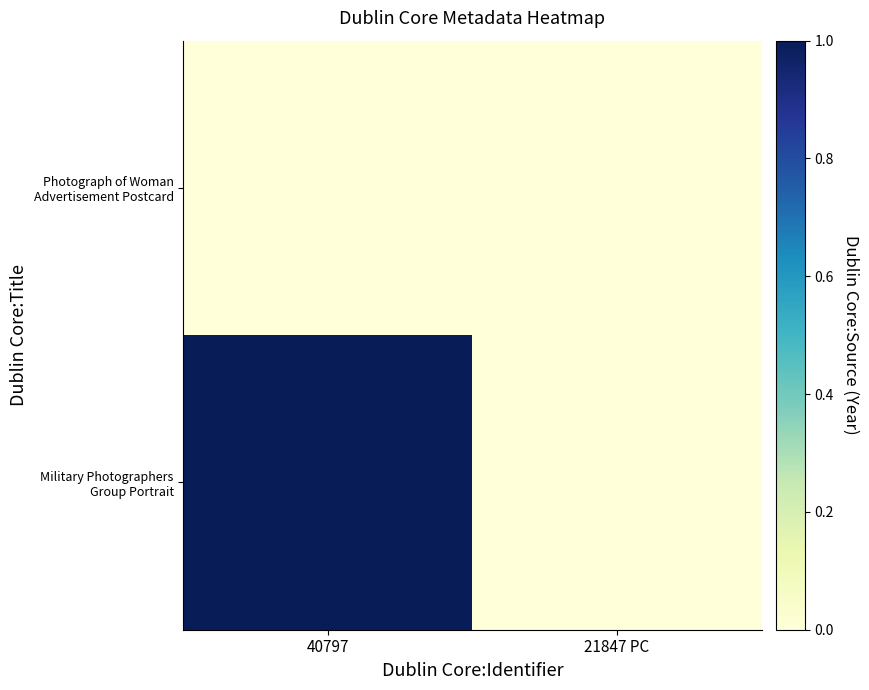

How many categories are shown in the chart?

2